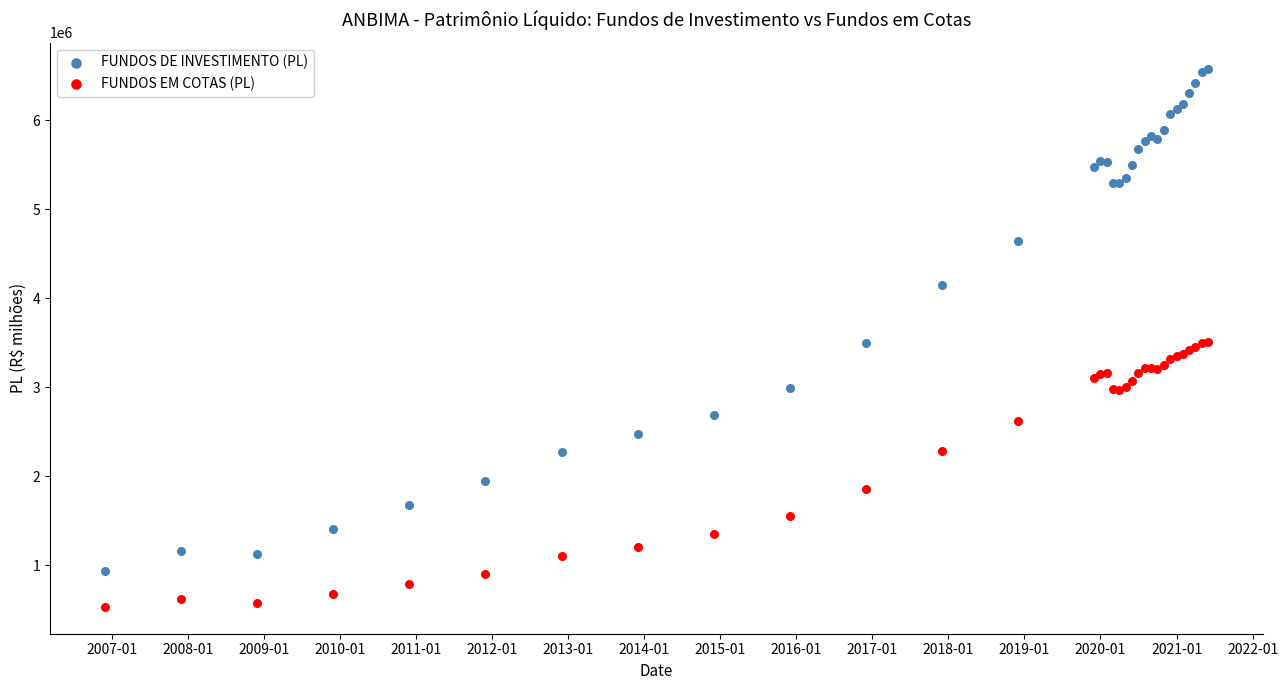

Which series has the largest Y range (max minus min)?

FUNDOS DE INVESTIMENTO (PL)